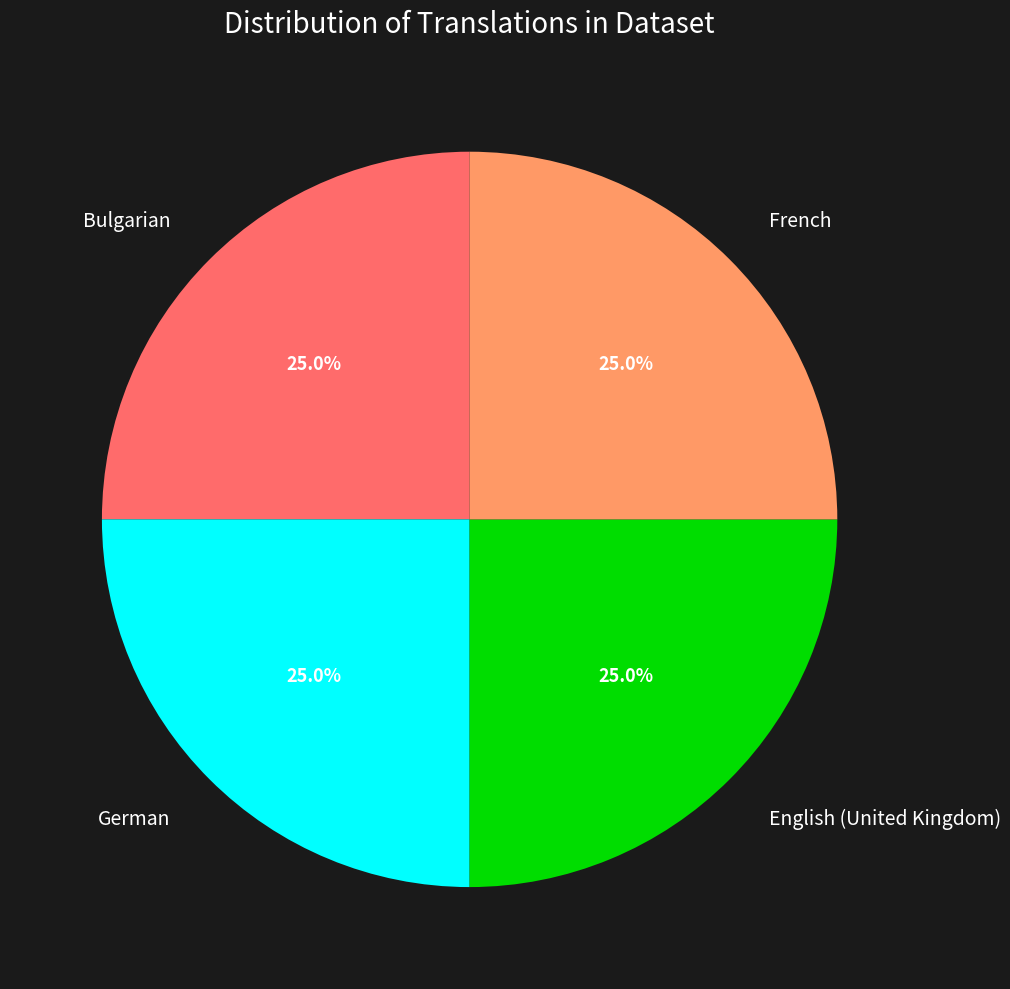

Is it true that English (United Kingdom) is 25% of the pie?

True